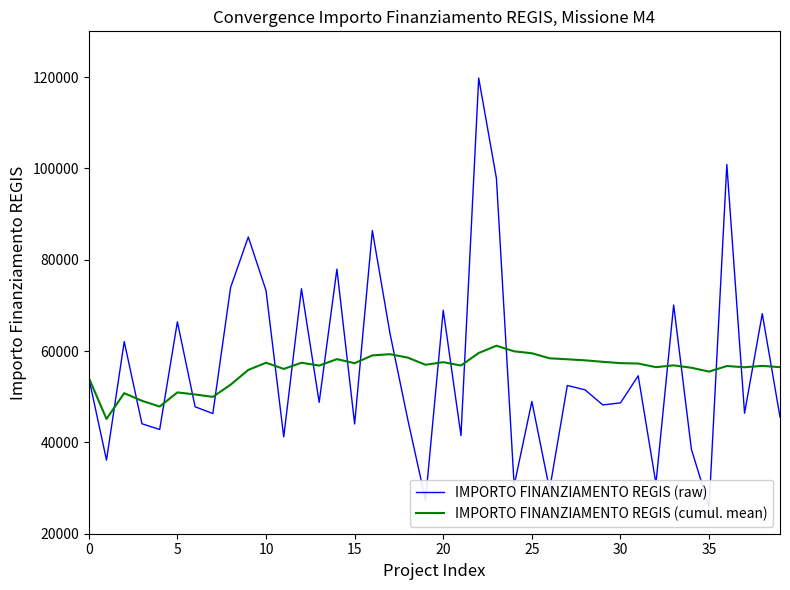

True or false: IMPORTO FINANZIAMENTO REGIS (cumul. mean) has a value of 61161.3 at 23.

True